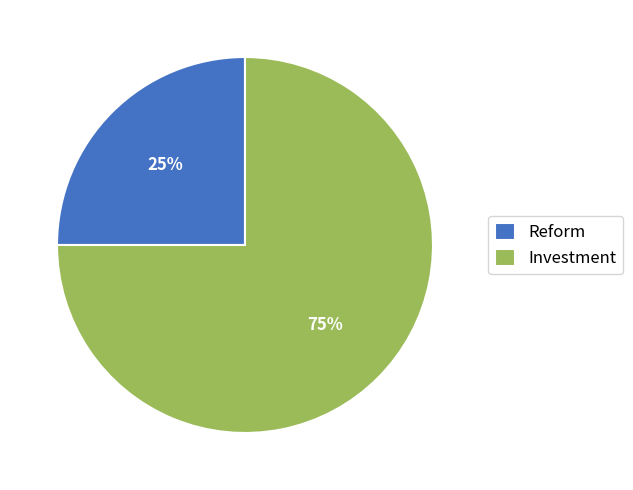

Count the number of slices in the pie.

2